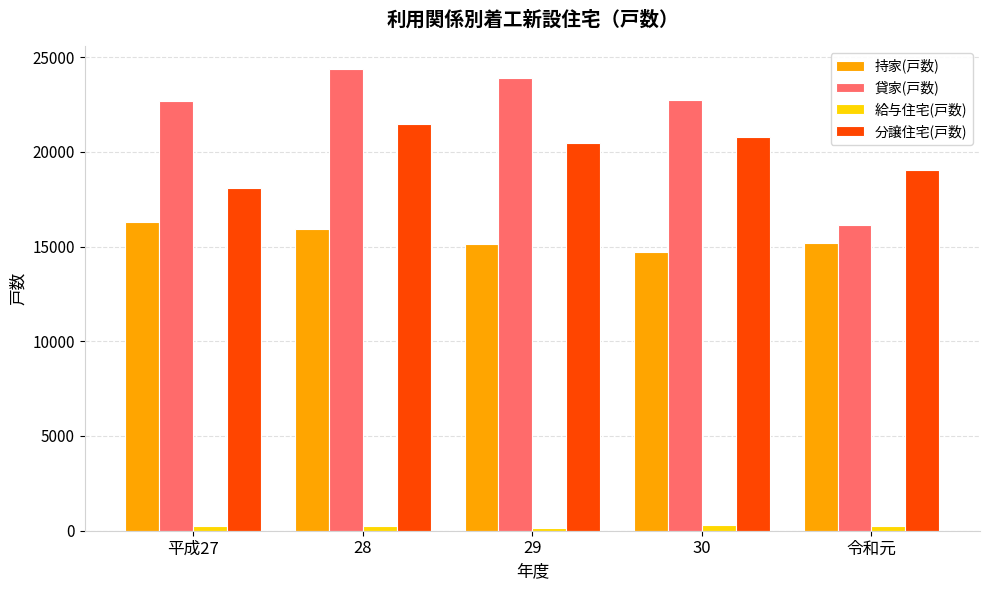

What position from the left is 28?

2